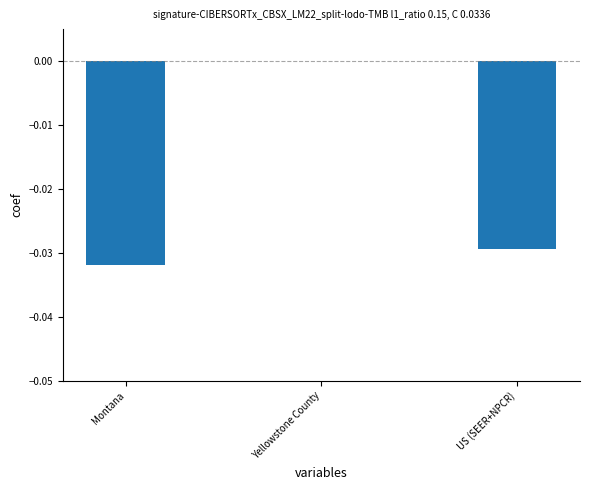

At which category does the chart reach its peak across all series?

Yellowstone County